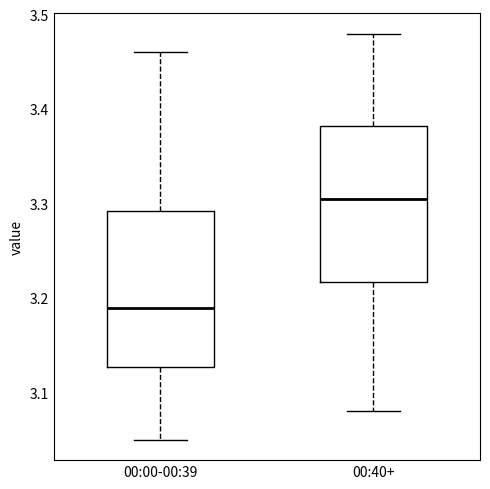

Which box has the highest median line?

00:40+